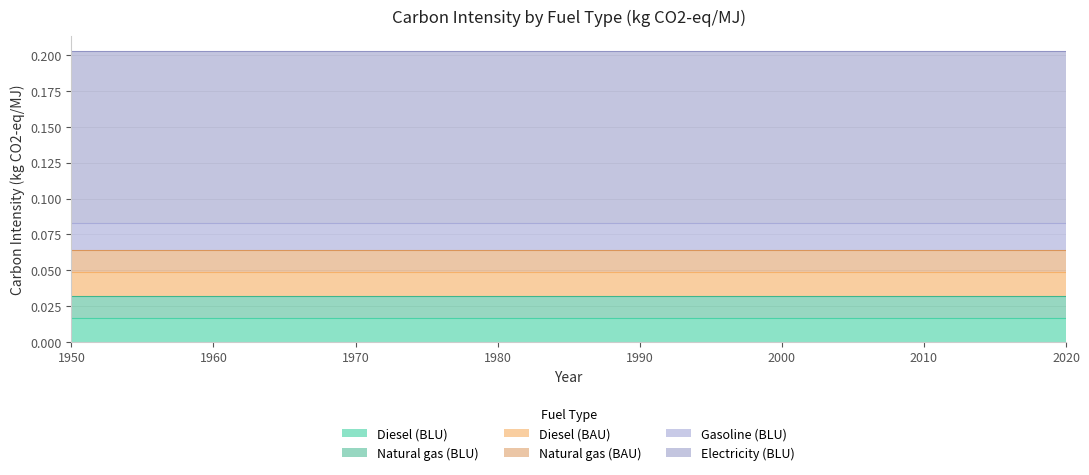

Rank the series by their maximum value, from lowest to highest.

Natural gas (BLU), Natural gas (BAU), Diesel (BLU), Diesel (BAU), Gasoline (BLU), Electricity (BLU)